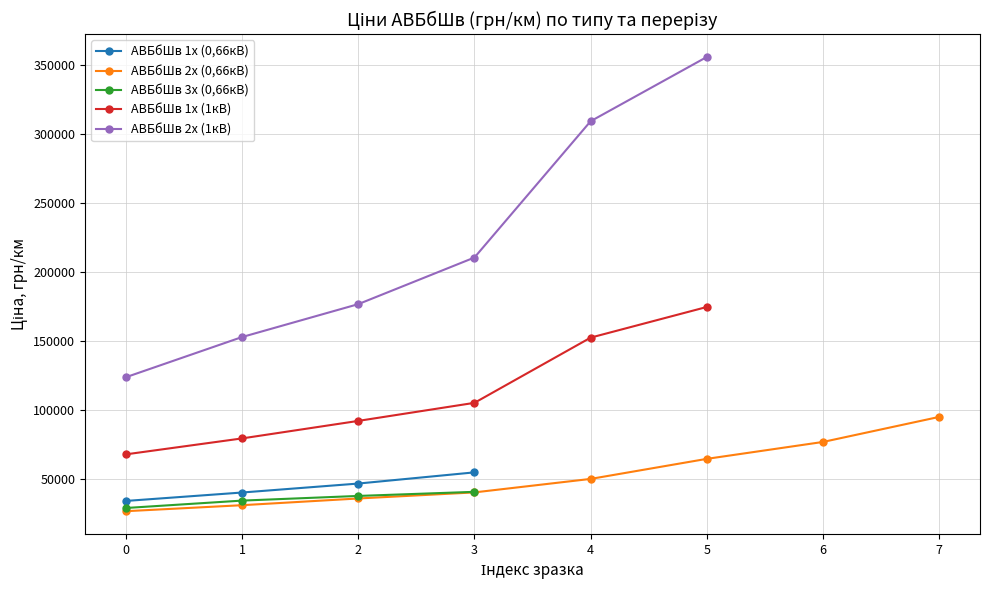

Read the АВБбШв 3x (0,66кВ) value at 2.

37924.8